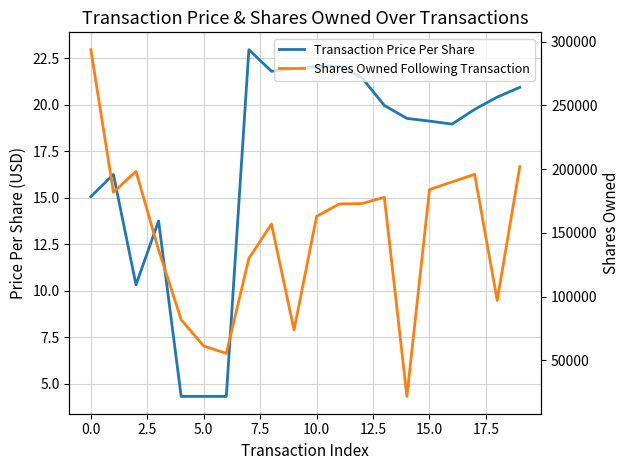

Which has a higher value, 13 or 12.5?

13